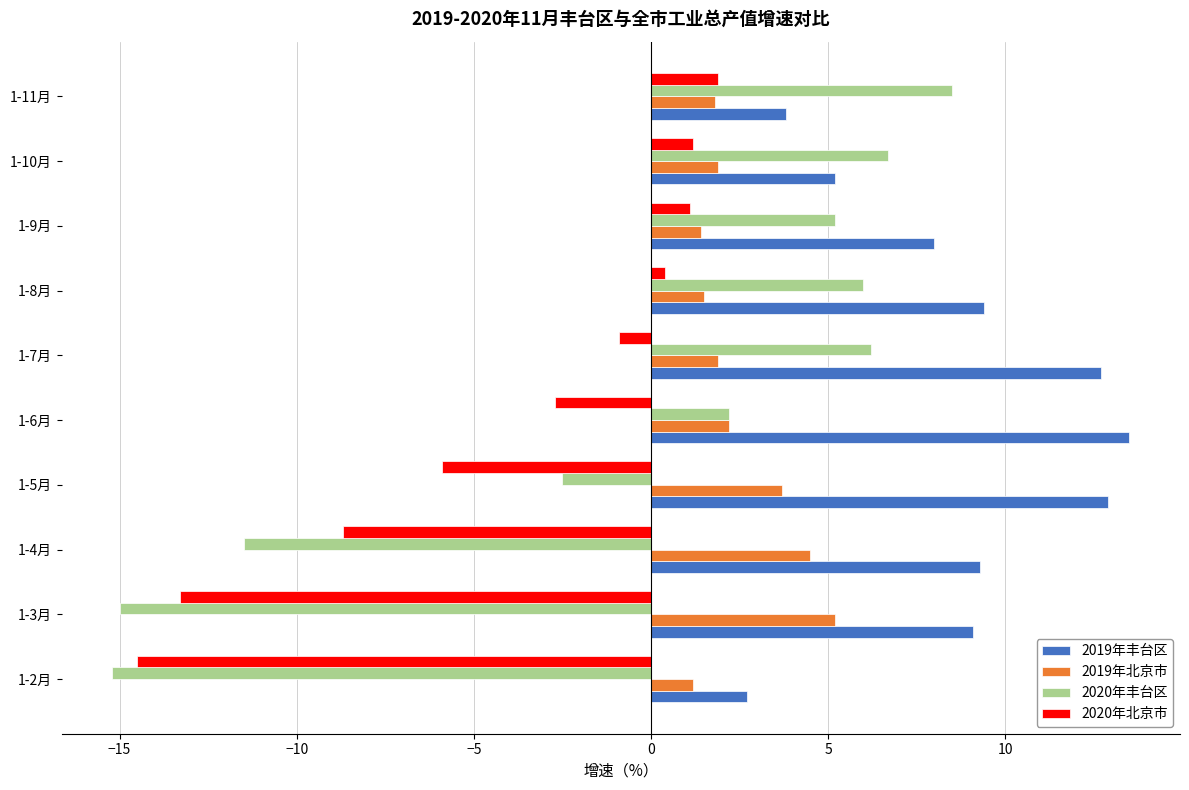

What is the greatest value displayed?

13.5